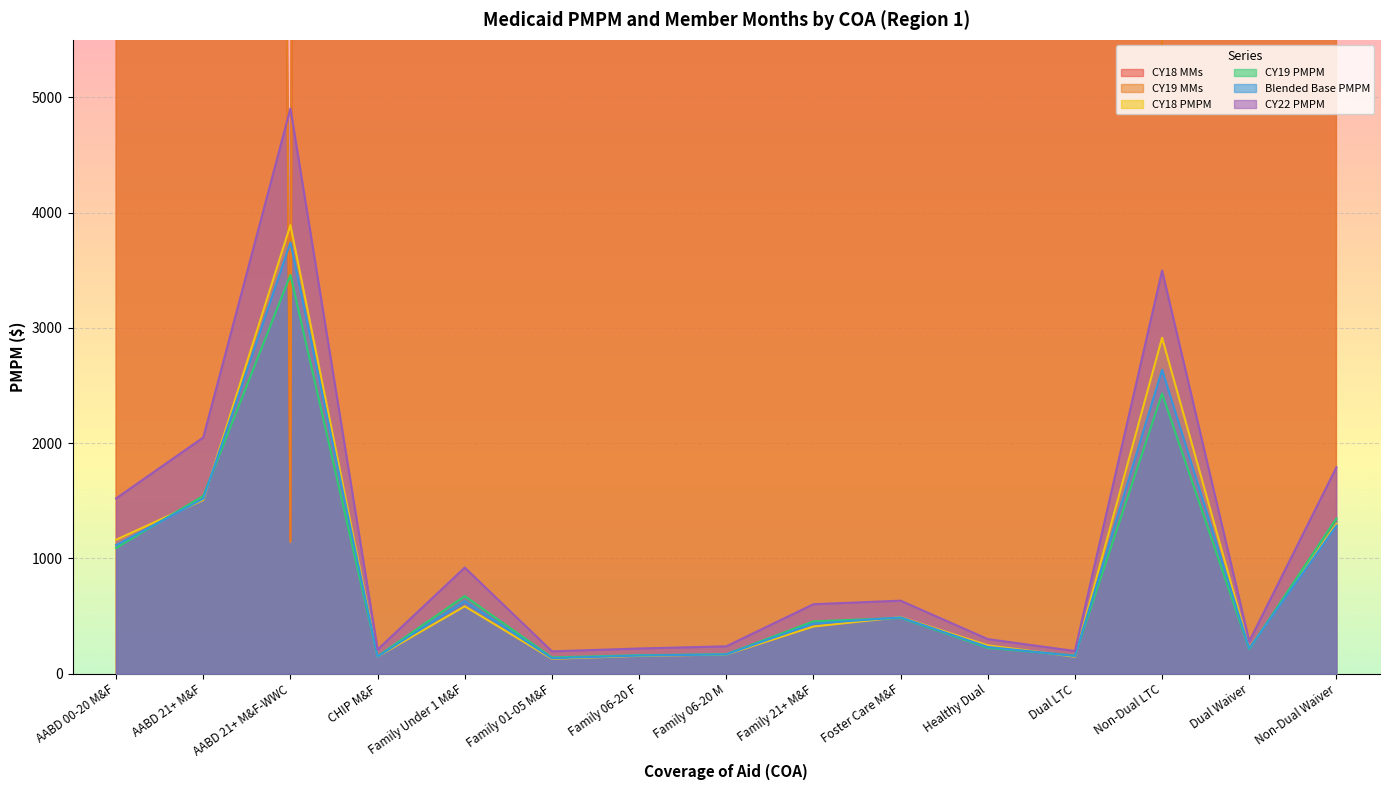

How many interior local valleys does the CY19 PMPM series have?

4